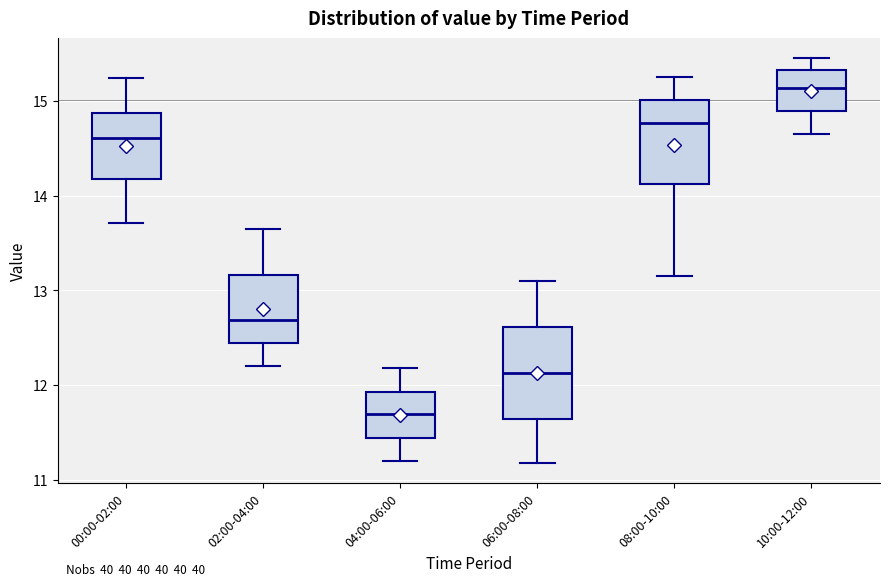

Which box's median line is the highest?

10:00-12:00